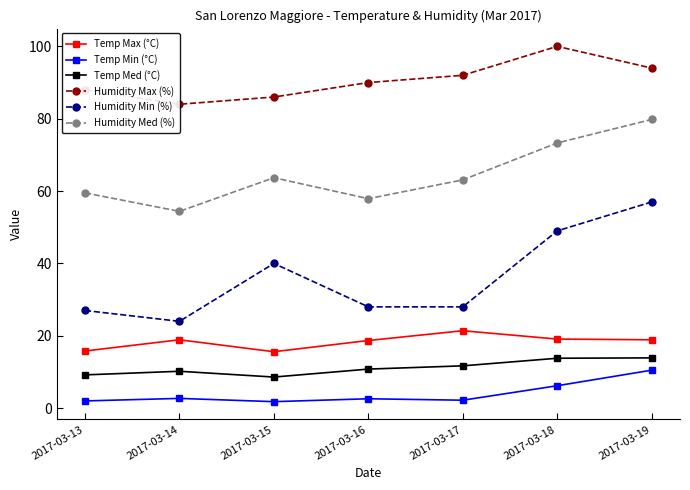

What is the approximate value of Temp Min (°C) at 2017-03-13?

2.0